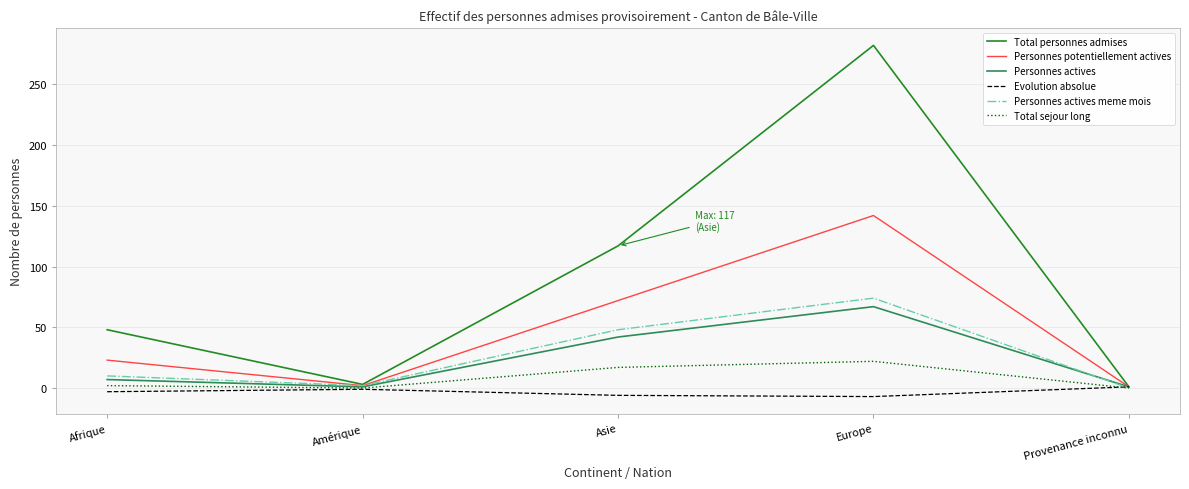

Where is the first local maximum for Total personnes admises?

Europe